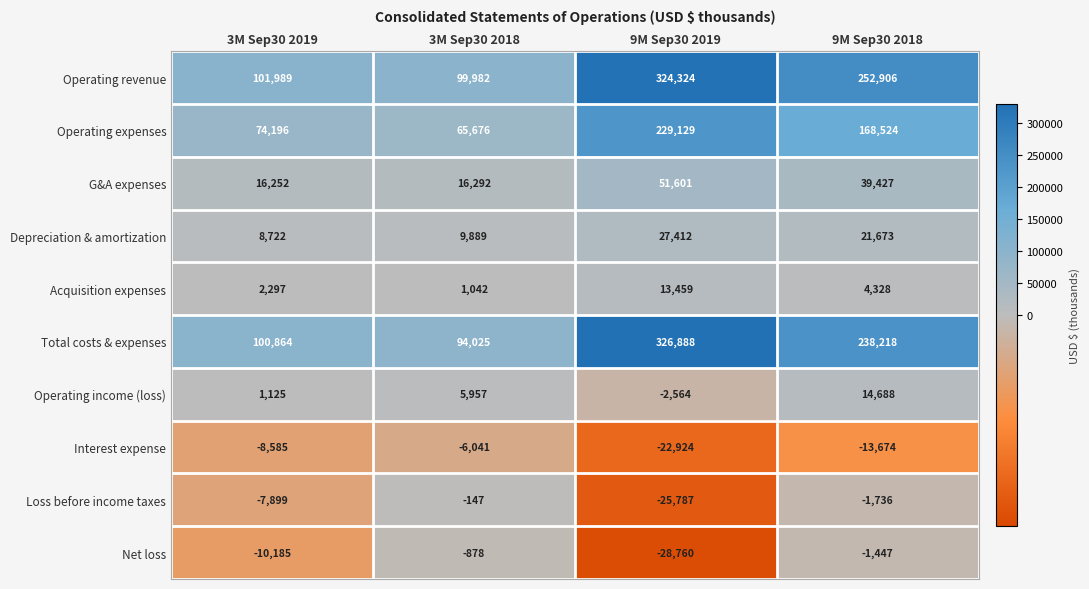

Rank the series at 3M Sep30 2018 from highest to lowest value.

Operating revenue, Total costs & expenses, Operating expenses, G&A expenses, Depreciation & amortization, Operating income (loss), Acquisition expenses, Loss before income taxes, Net loss, Interest expense